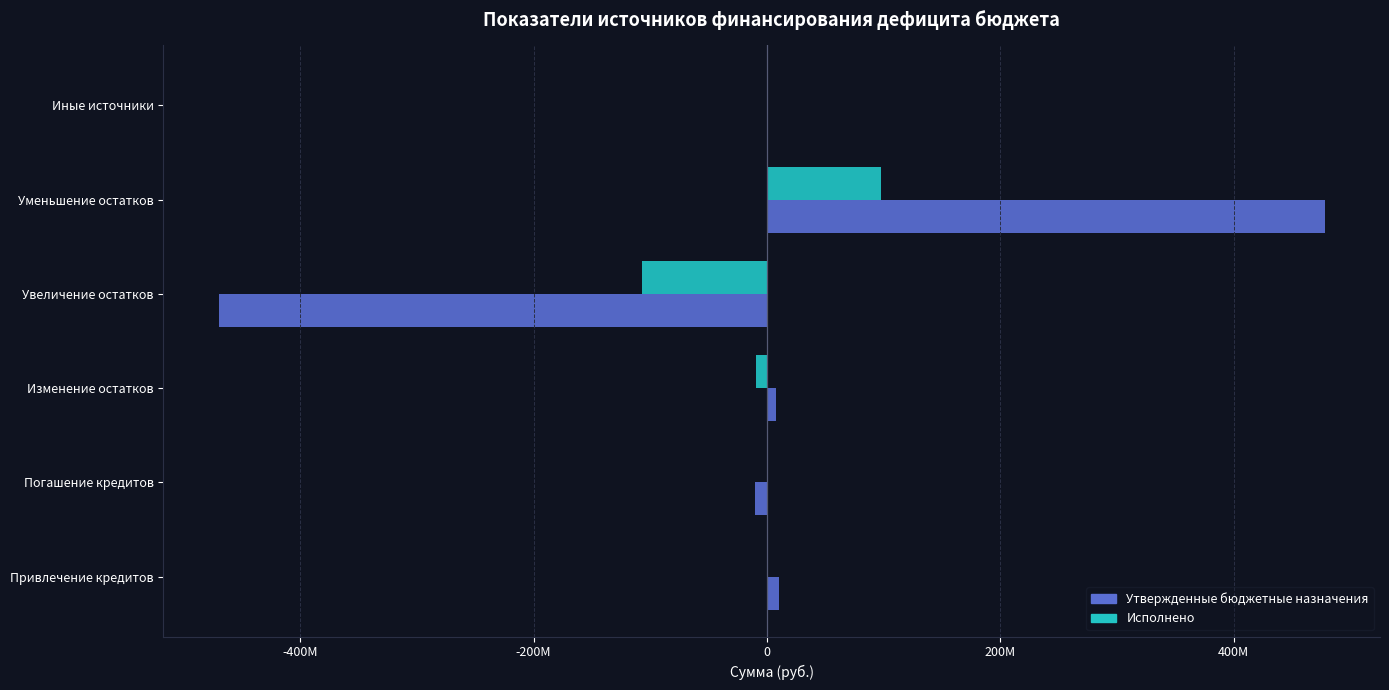

What are all the series names shown in the legend?

Утвержденные бюджетные назначения, Исполнено